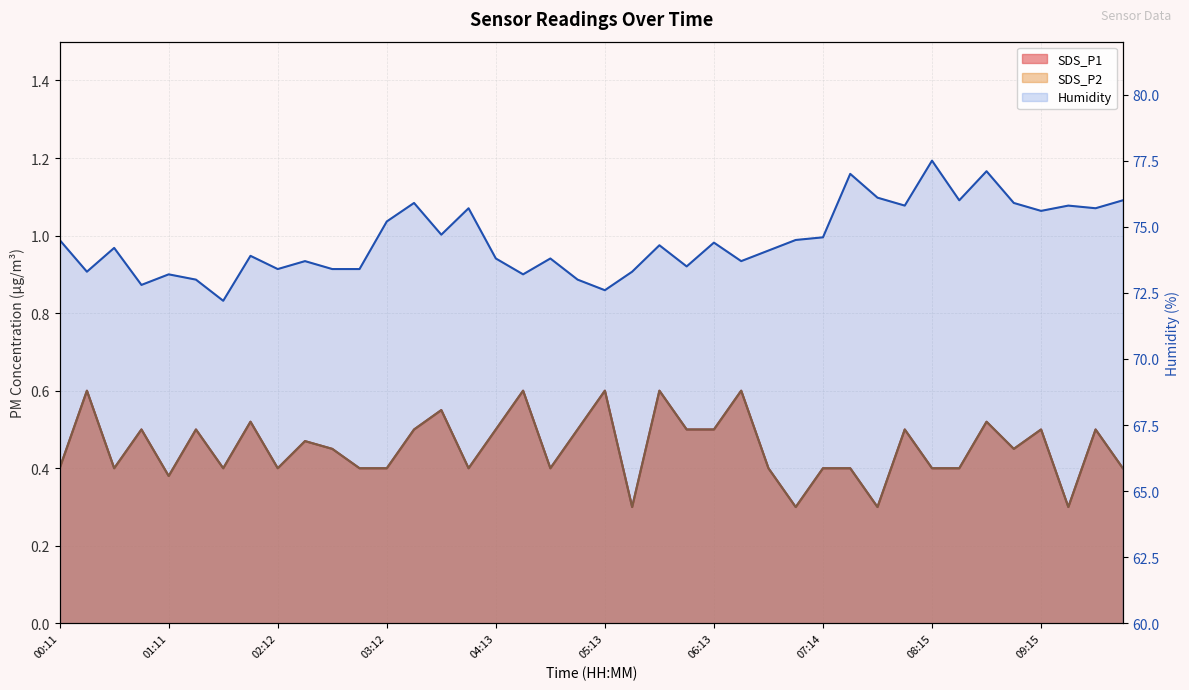

List the series in order of their peak value, highest first.

Humidity, SDS_P1, SDS_P2